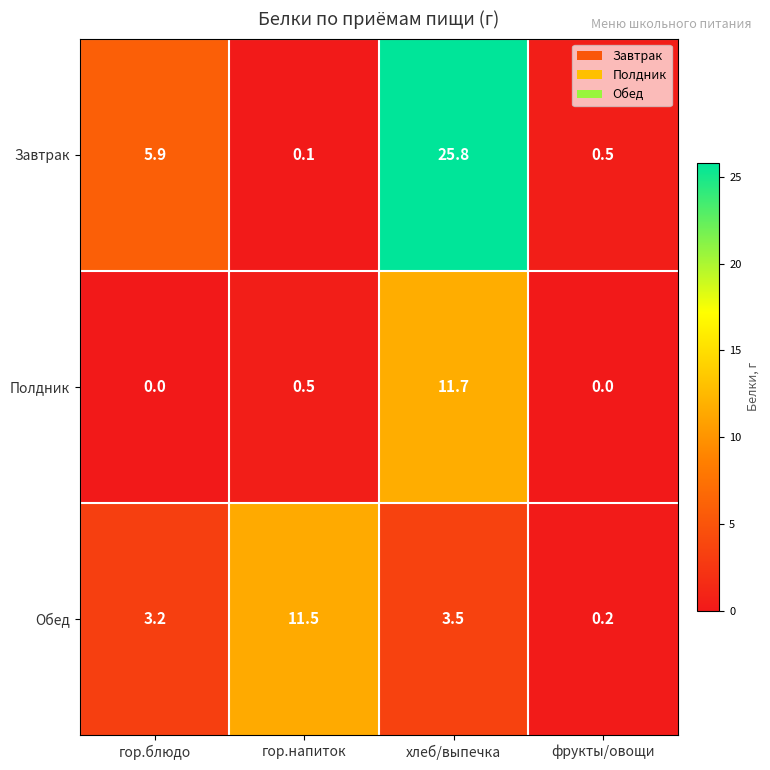

Which series changed the most between гор.напиток and хлеб/выпечка?

Завтрак